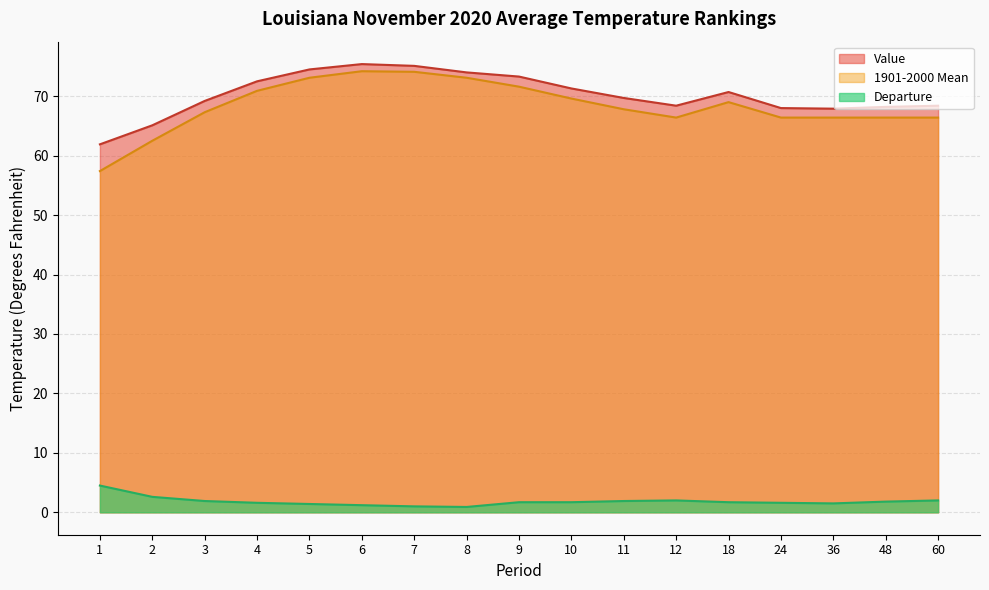

Reading right to left, extract all data points from this chart.

Value: 68.4	68.2	67.9	68.0	70.7	68.4	69.7	71.3	73.3	74.0	75.1	75.4	74.5	72.5	69.2	65.1	61.9
1901-2000 Mean: 66.4	66.4	66.4	66.4	69.0	66.4	67.8	69.6	71.6	73.1	74.1	74.2	73.1	70.9	67.3	62.5	57.4
Departure: 2.0	1.8	1.5	1.6	1.7	2.0	1.9	1.7	1.7	0.9	1.0	1.2	1.4	1.6	1.9	2.6	4.5